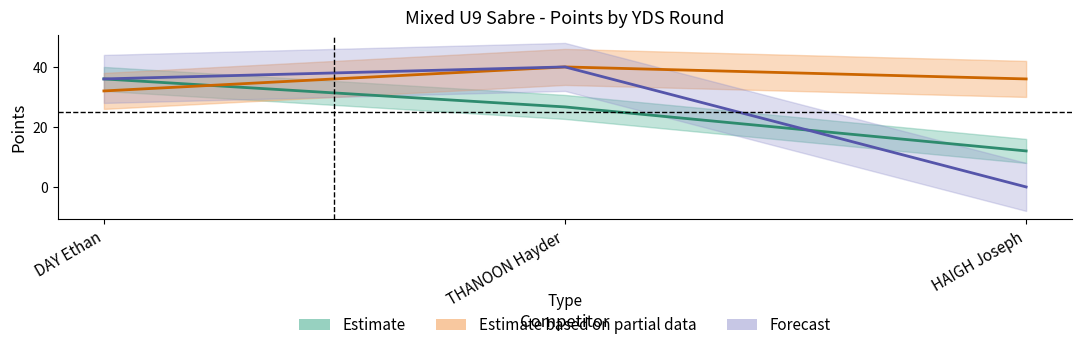

Is the value of YDS 4 Pts at DAY Ethan greater than the value of YDS 2 Pts at HAIGH Joseph?

No